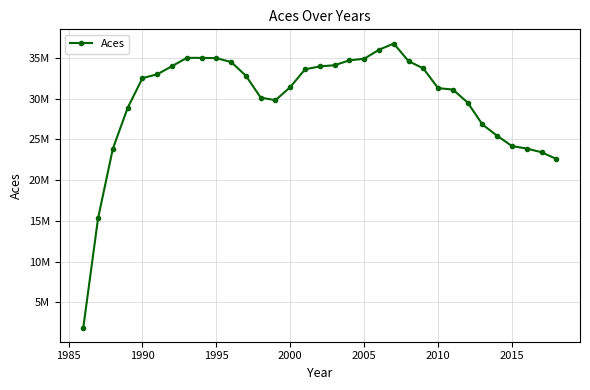

What is the difference between the maximum and minimum values?

34841919.8